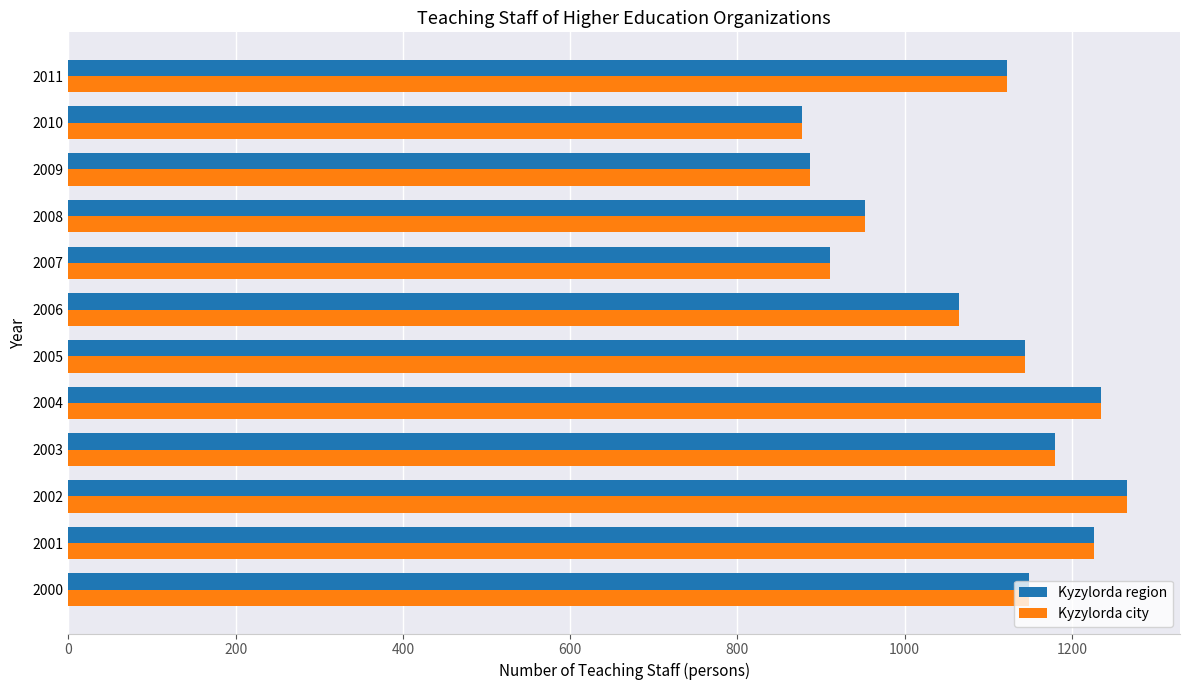

The value of Kyzylorda region at 2005 is 1509. True or false?

False